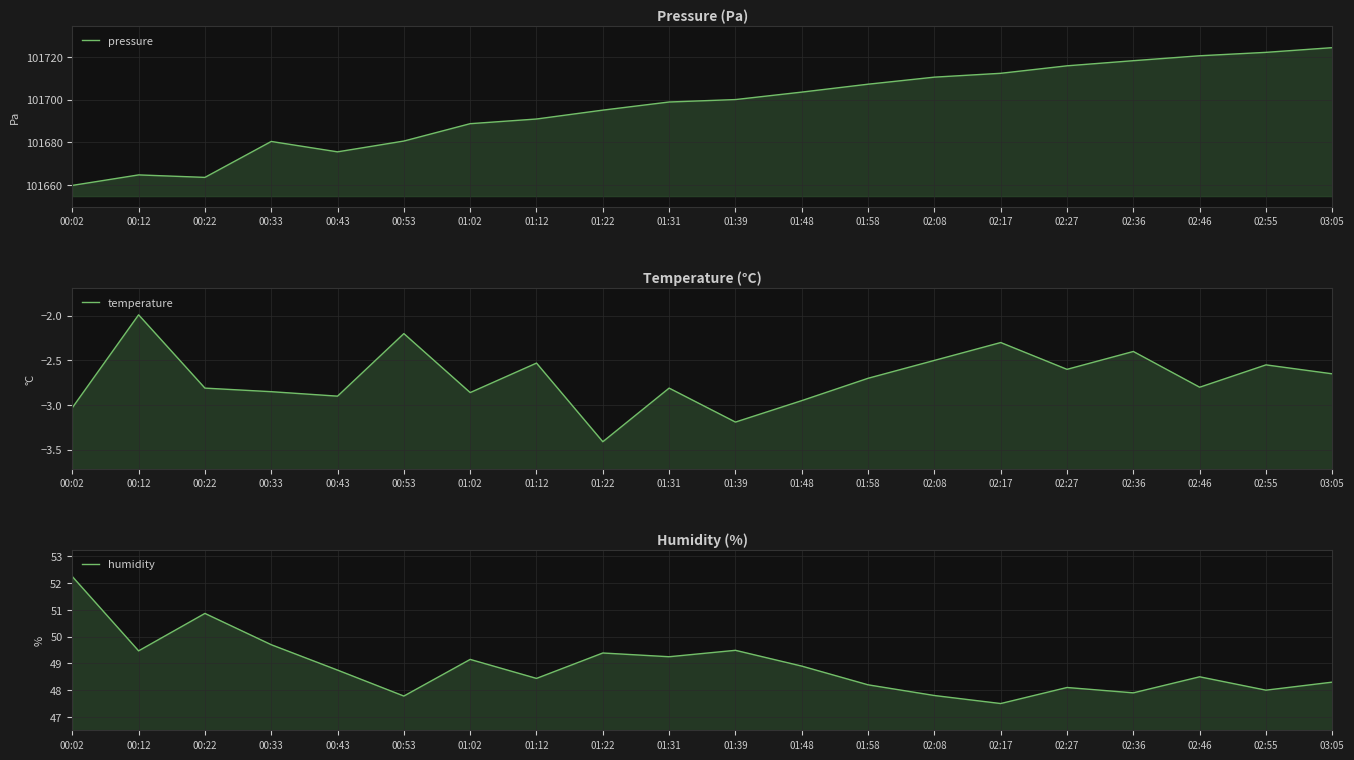

What is the sum of all humidity values?

977.7